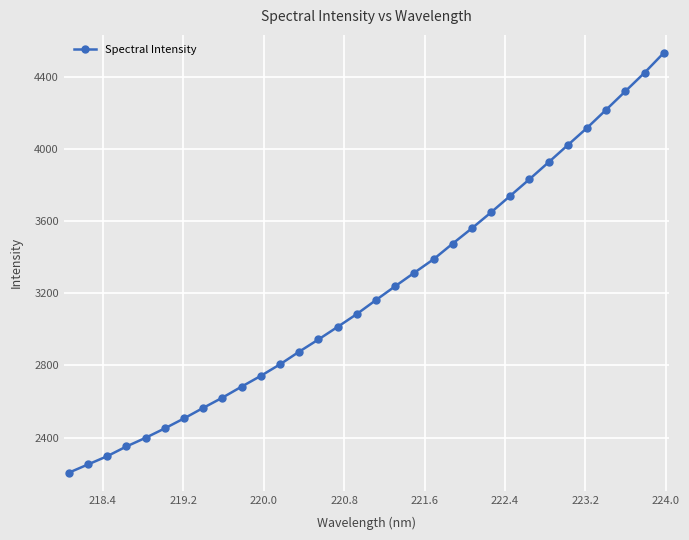

What is the maximum value shown in the chart?

4530.8